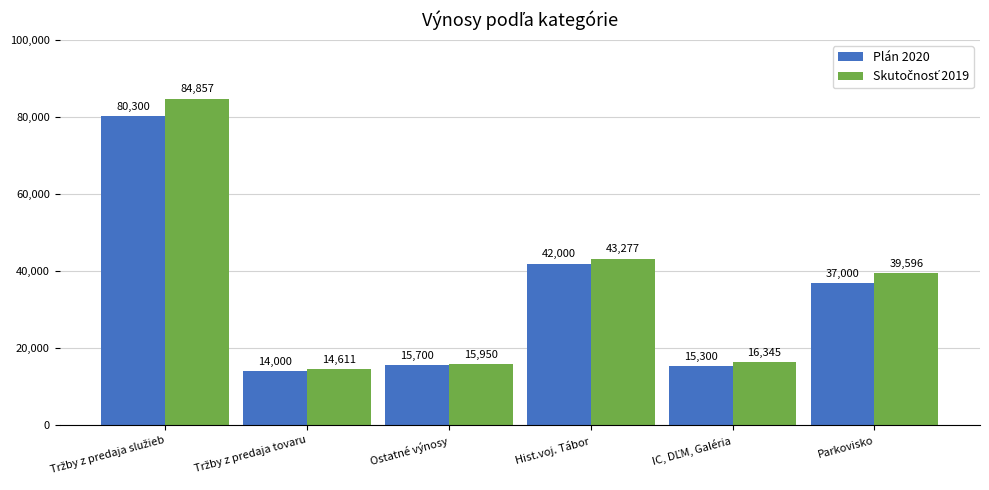

Where is Plán 2020 nearest to the value 47150?

Hist.voj. Tábor